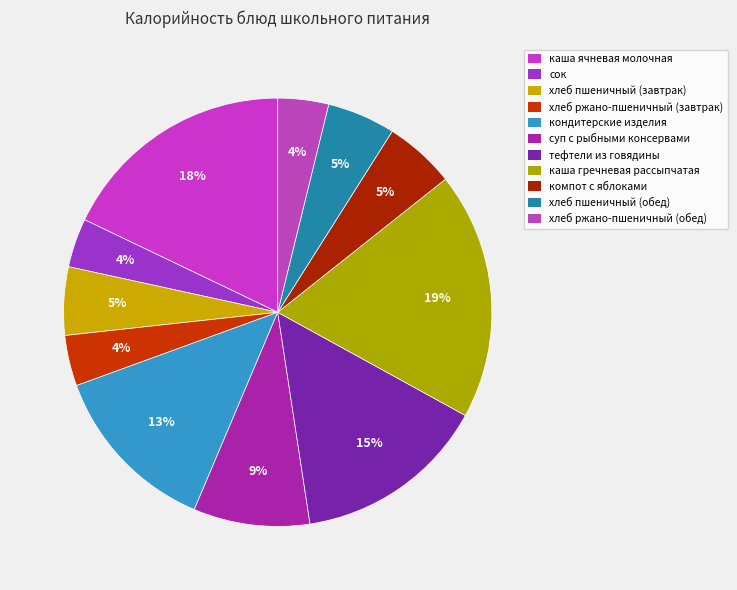

How many slices are in this pie chart?

11